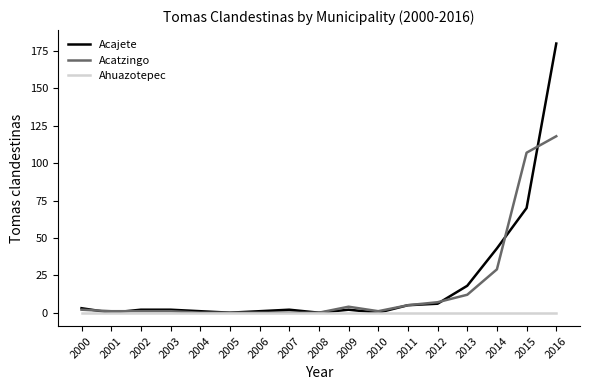

List the series in order of their peak value, highest first.

Acajete, Acatzingo, Ahuazotepec